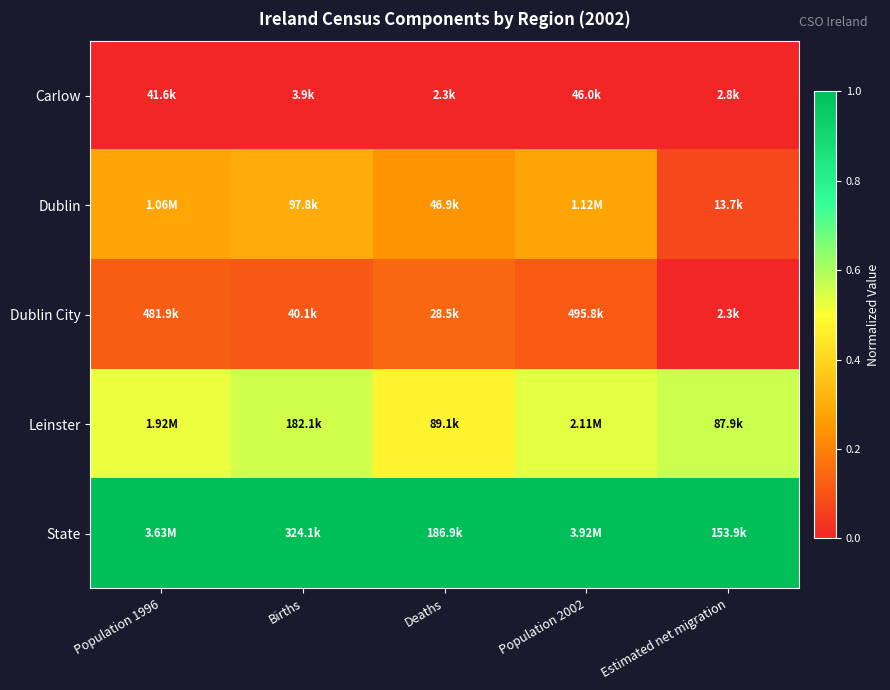

Reading left to right, what are all the values shown in this chart?

Carlow: Population 1996=0.0	Births=0.0	Deaths=0.0	Population 2002=0.0	Estimated net migration=0.0
Dublin: Population 1996=0.3	Births=0.3	Deaths=0.2	Population 2002=0.3	Estimated net migration=0.1
Dublin City: Population 1996=0.1	Births=0.1	Deaths=0.1	Population 2002=0.1	Estimated net migration=0.0
Leinster: Population 1996=0.5	Births=0.6	Deaths=0.5	Population 2002=0.5	Estimated net migration=0.6
State: Population 1996=1.0	Births=1.0	Deaths=1.0	Population 2002=1.0	Estimated net migration=1.0